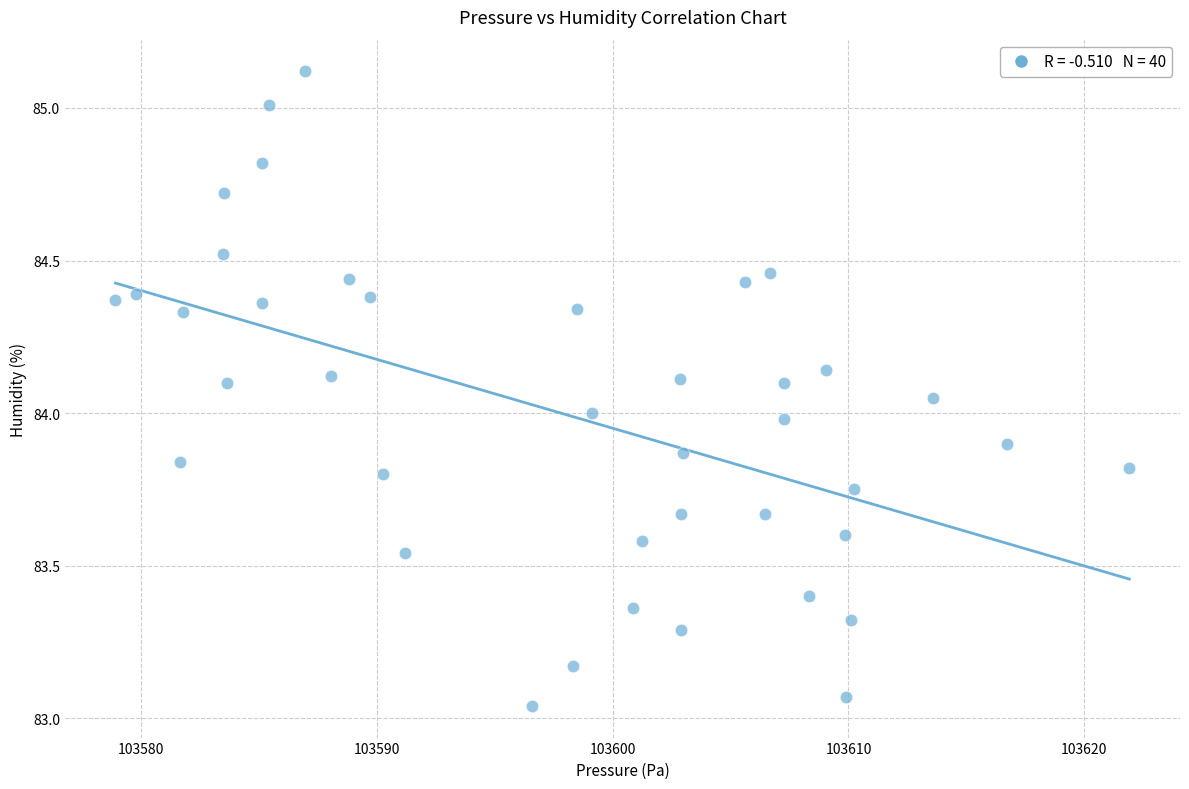

What is the range of Y values (max minus min)?

2.1